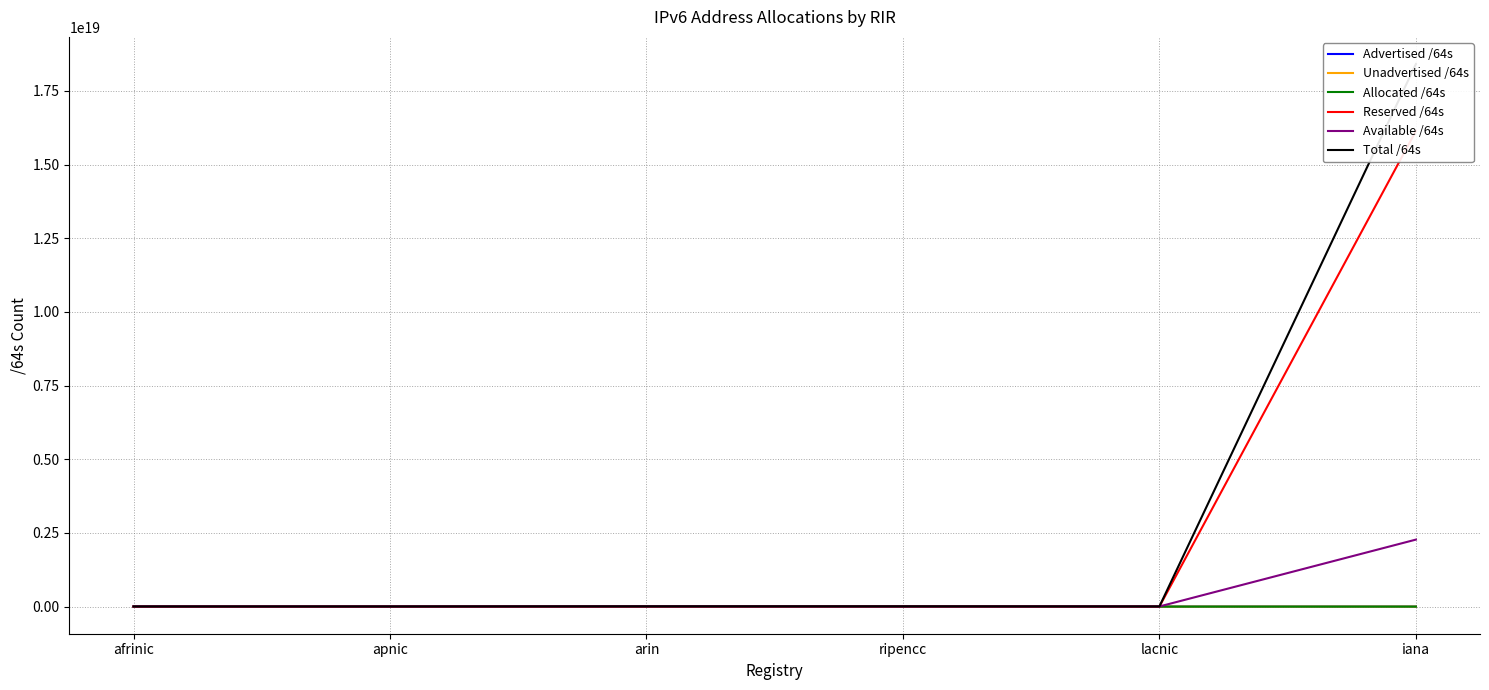

Which series changed the most between afrinic and lacnic?

Available /64s